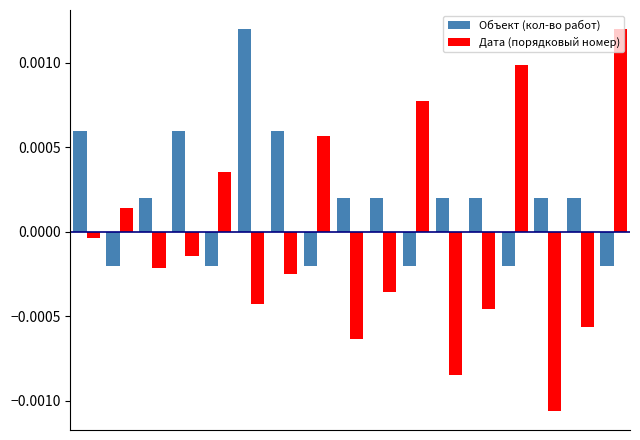

List the series in order of their overall mean, lowest first.

Дата (порядковый номер), Объект (кол-во работ)